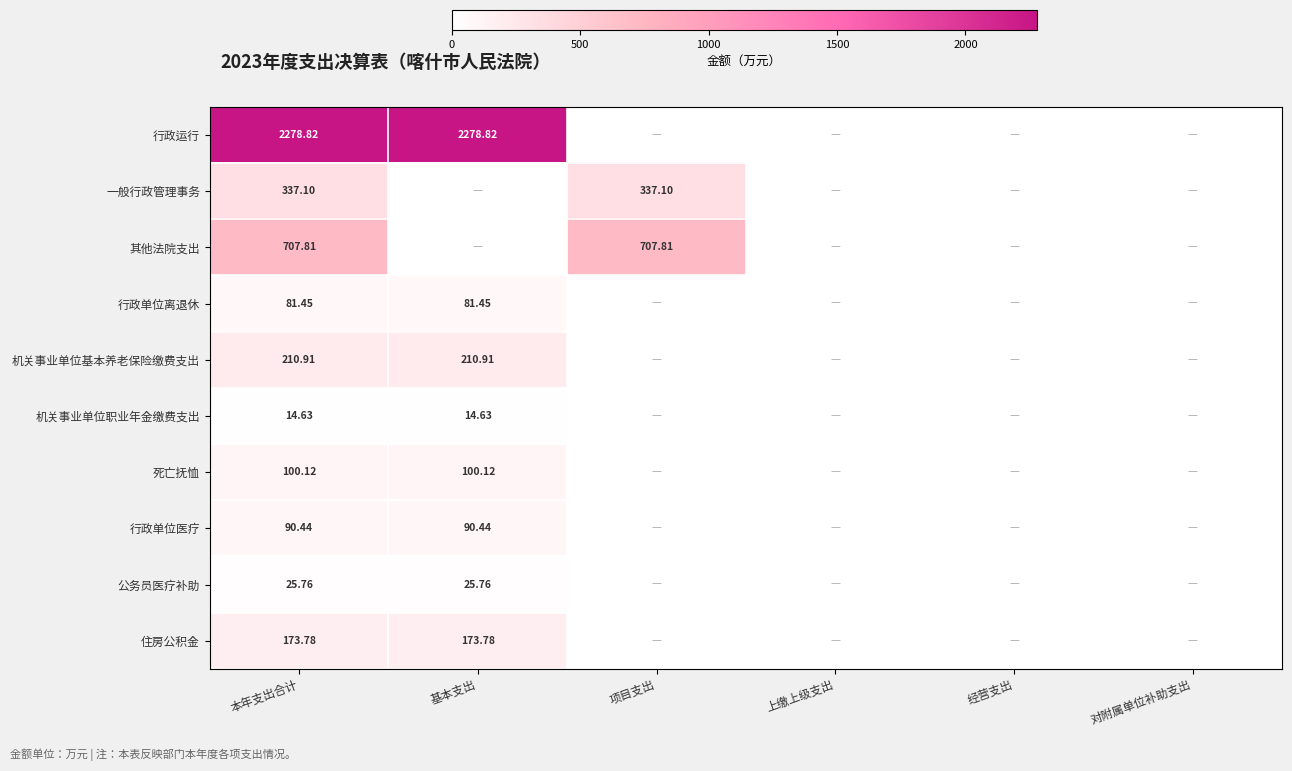

List the series in order of their peak value, highest first.

行政运行, 其他法院支出, 一般行政管理事务, 机关事业单位基本养老保险缴费支出, 住房公积金, 死亡抚恤, 行政单位医疗, 行政单位离退休, 公务员医疗补助, 机关事业单位职业年金缴费支出